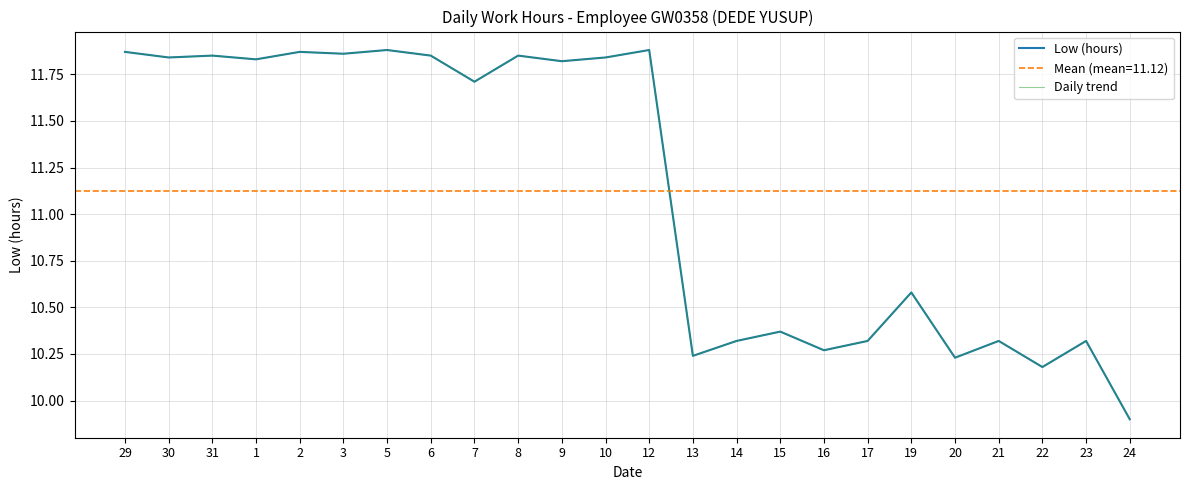

At which category does the chart reach its peak across all series?

5